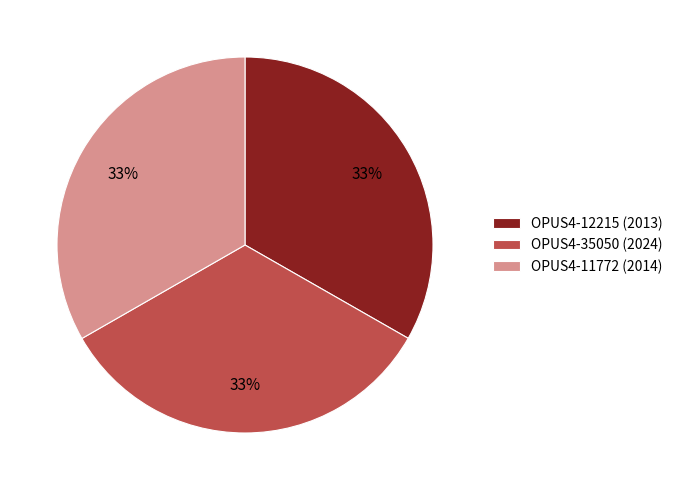

To the nearest percent, what portion does OPUS4-35050 represent?

33%